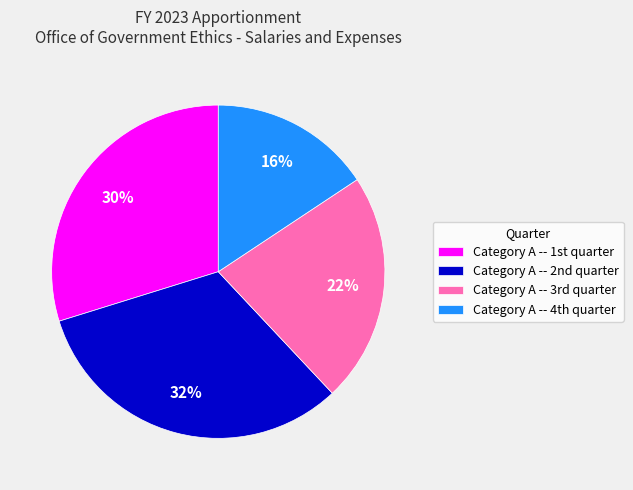

Count the number of slices in the pie.

4